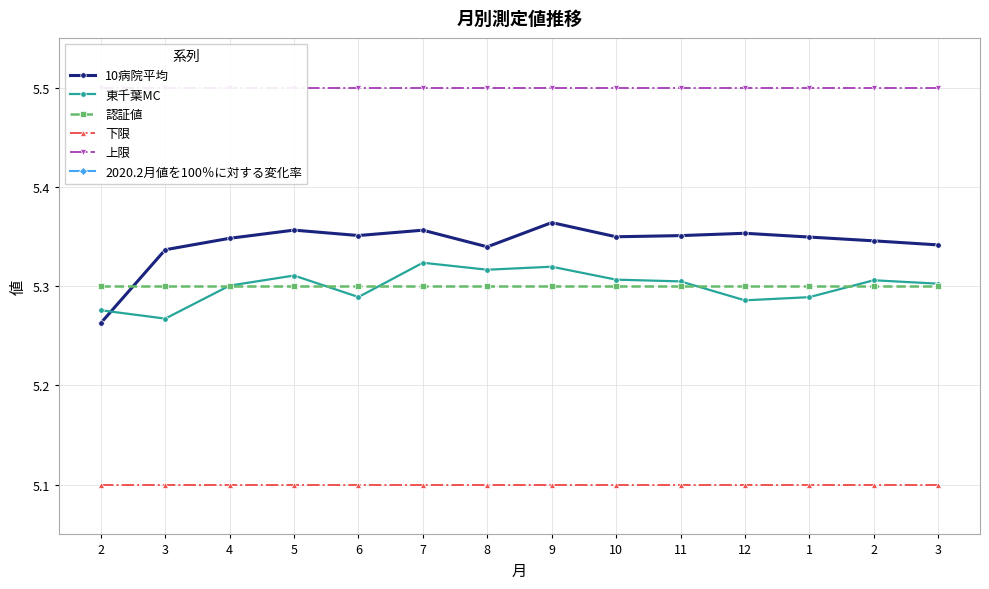

What is the sum of the 2020.2月値を100％に対する変化率 values at 1 and 9?

203.6